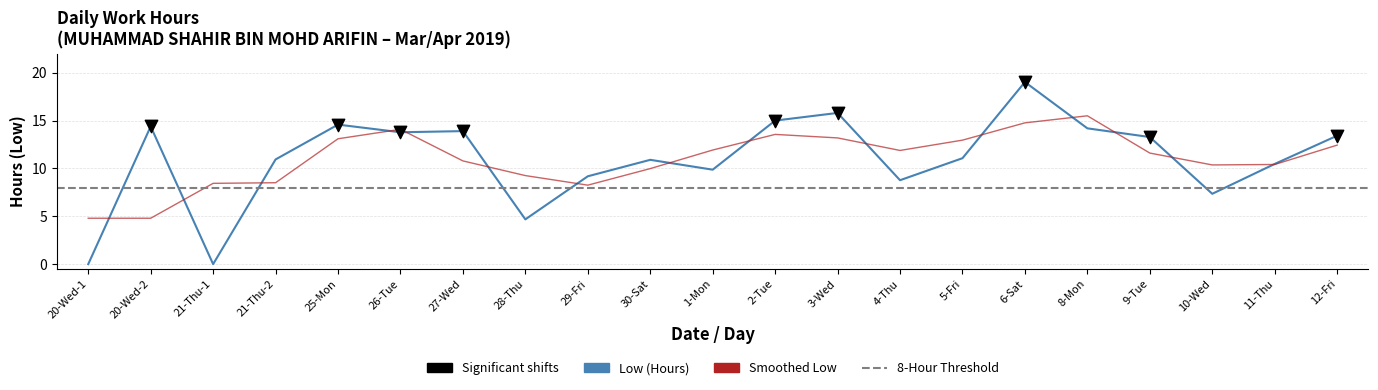

Between 21-Thu-1 and 25-Mon, which is larger?

25-Mon